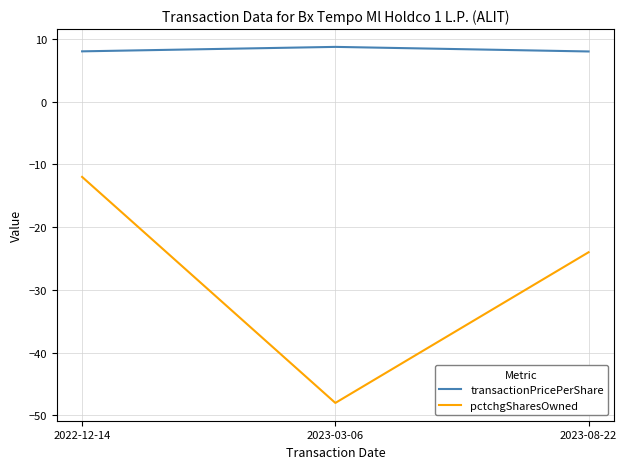

How many pctchgSharesOwned values are between -48 and -12?

3